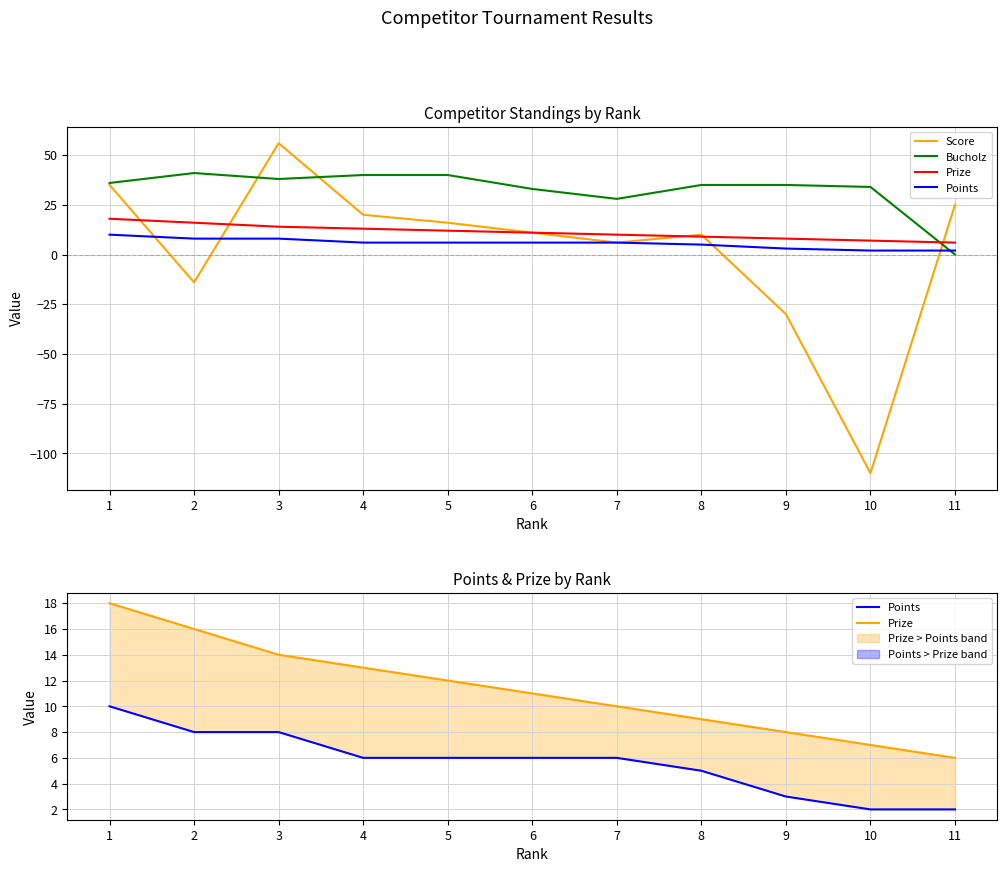

The Bucholz series shows 22 at 9. True or false?

False